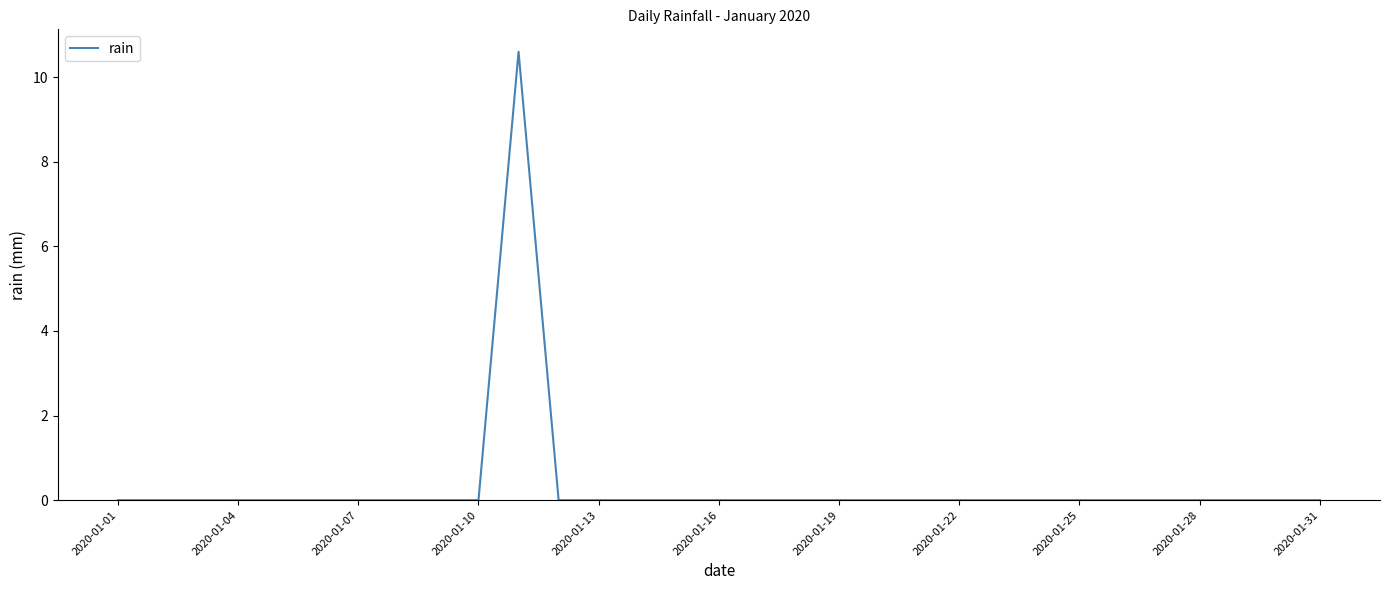

What is the difference between the maximum and minimum values?

10.6